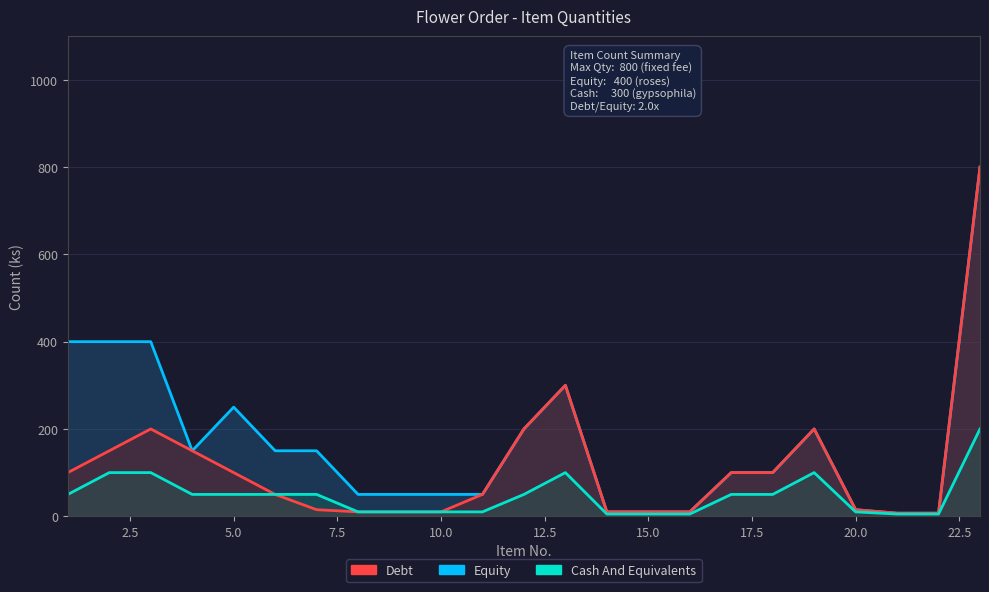

True or false: Debt has a value of 6 at 13.

False